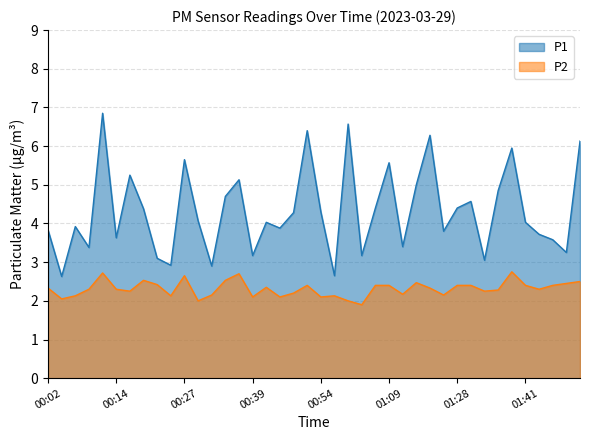

Rank the series at 01:54 from highest to lowest value.

P1, P2